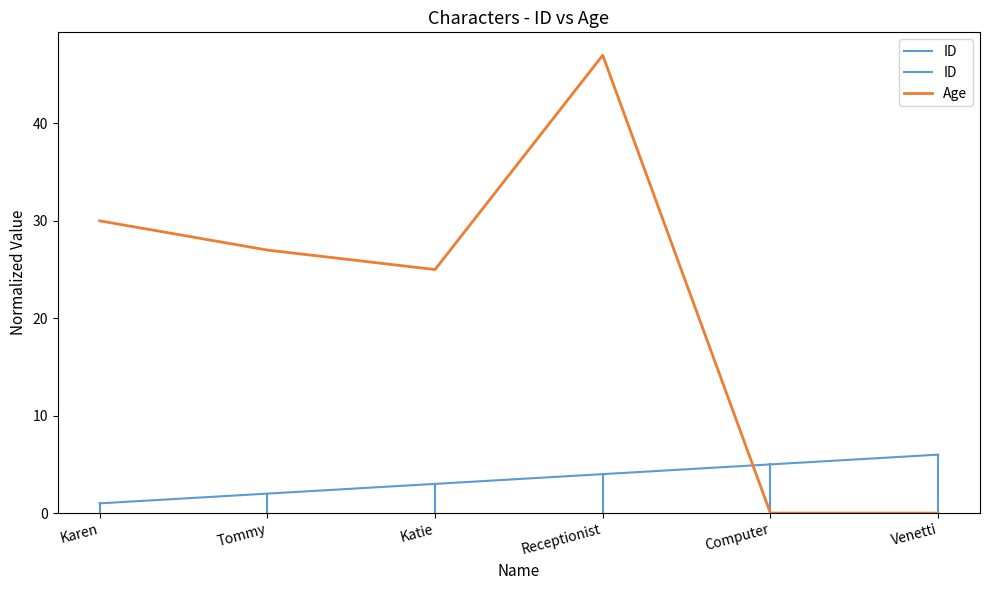

Where is Age nearest to the value 23?

Katie